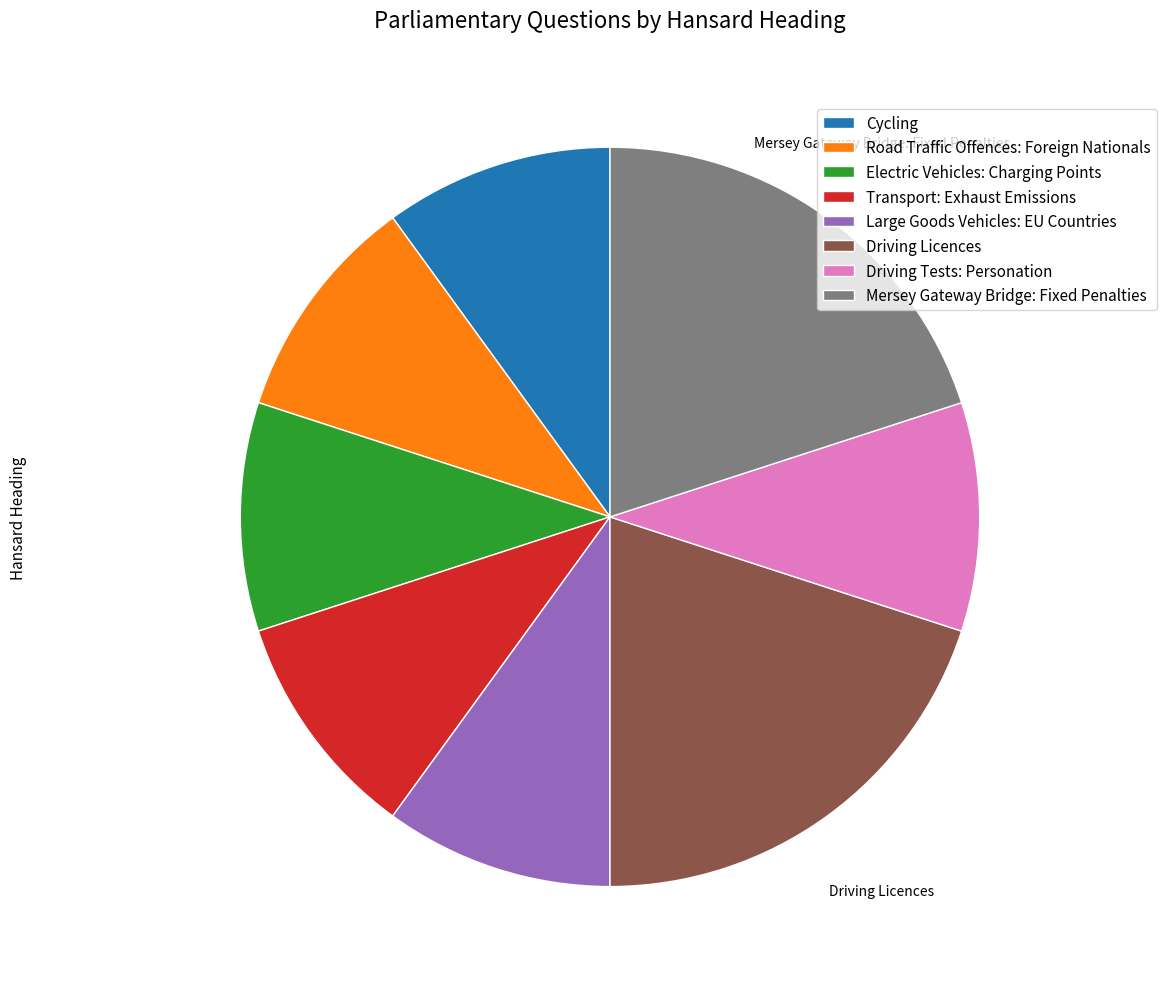

What is the ratio of the value at Mersey Gateway Bridge: Fixed Penalties to the value at Electric Vehicles: Charging Points?

2.0